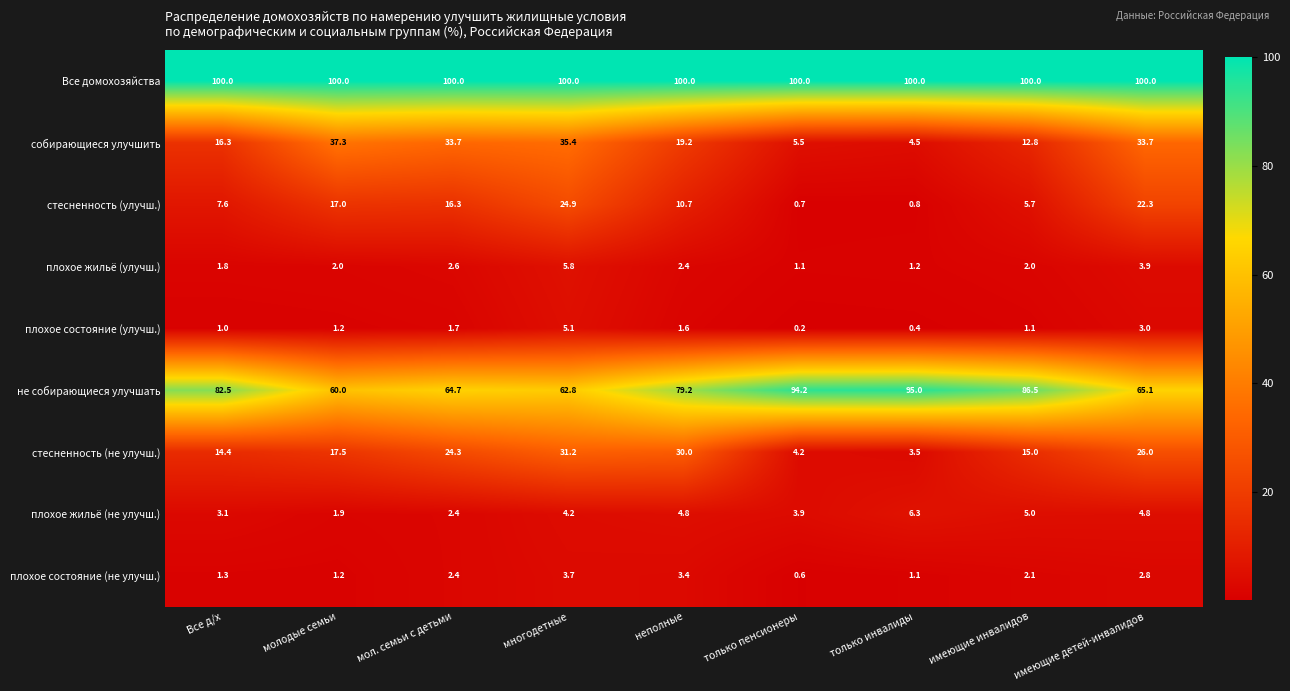

What is the average value of the плохое жильё (не улучш.) series?

4.0